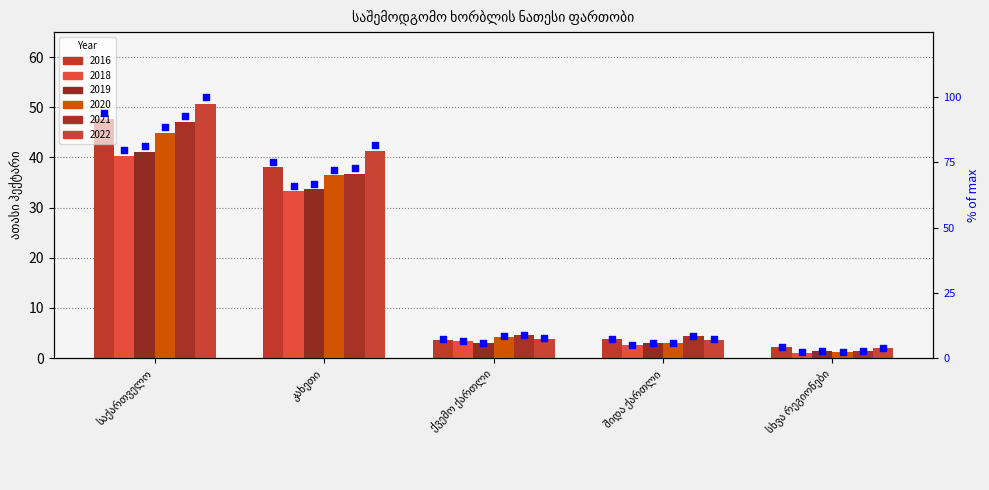

Which series has the largest Y range (max minus min)?

2022